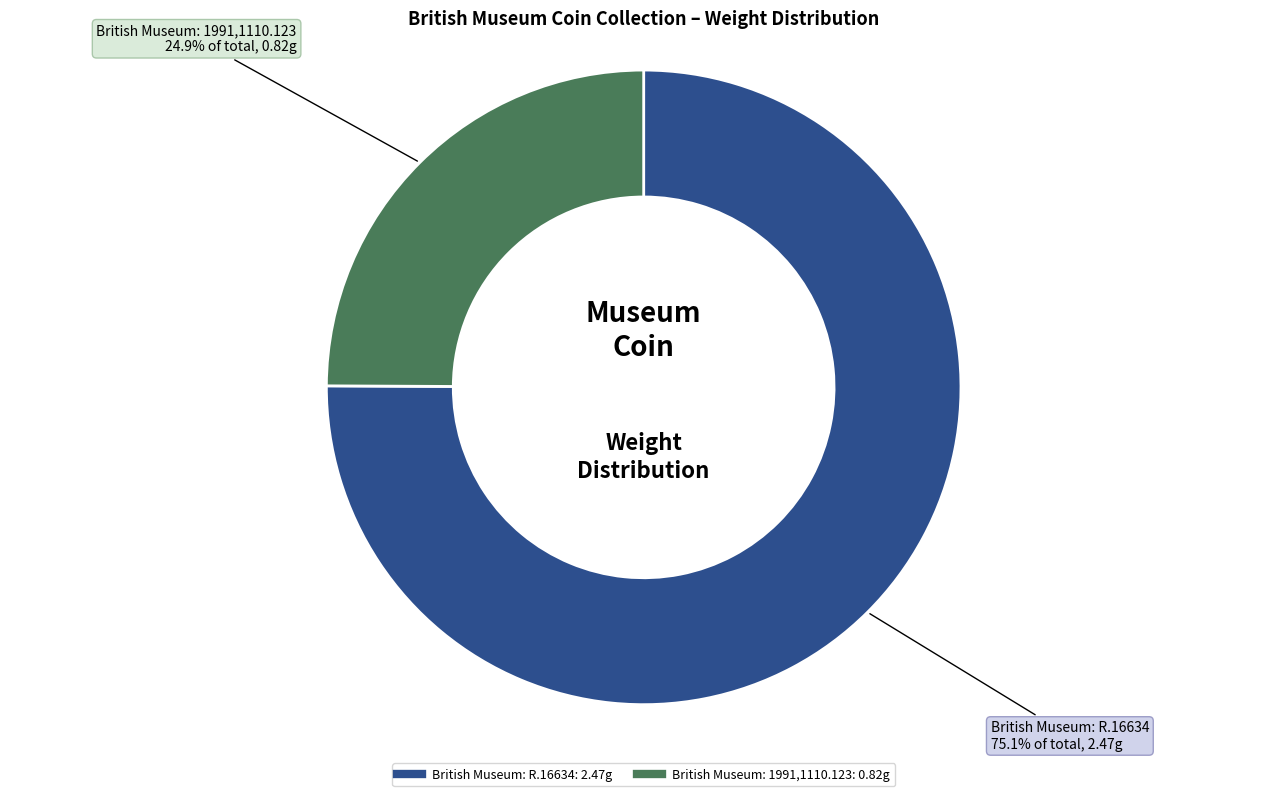

Which category has the biggest portion of the pie?

British Museum: R.16634